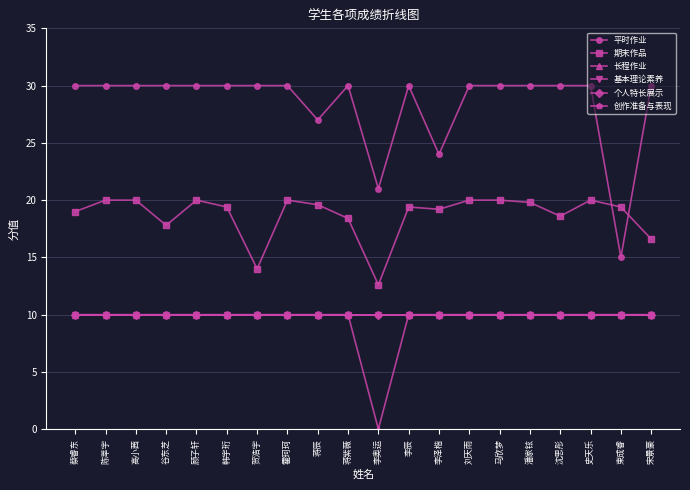

Does the chart have visible grid lines?

Yes